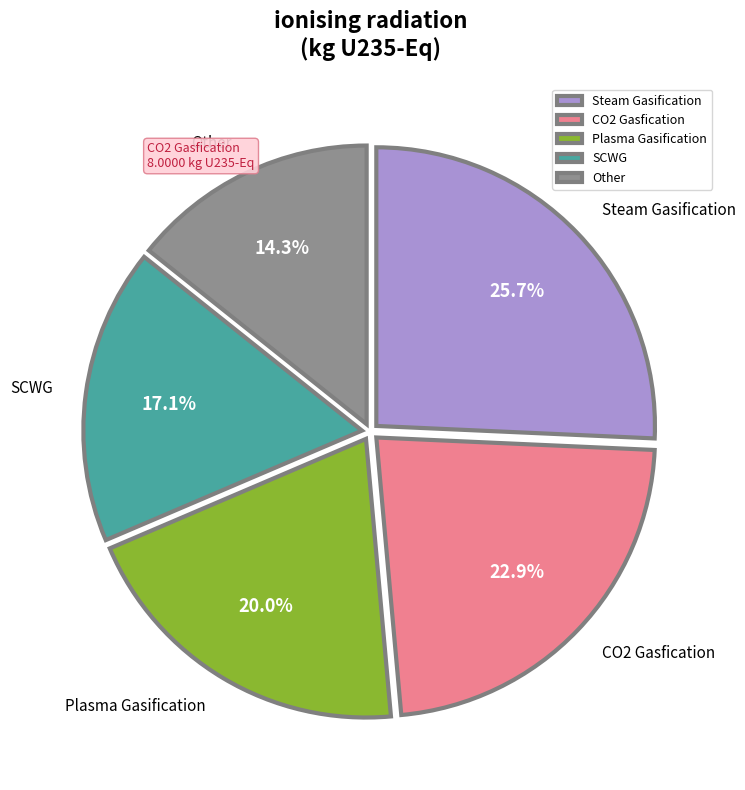

Count the number of slices in the pie.

5